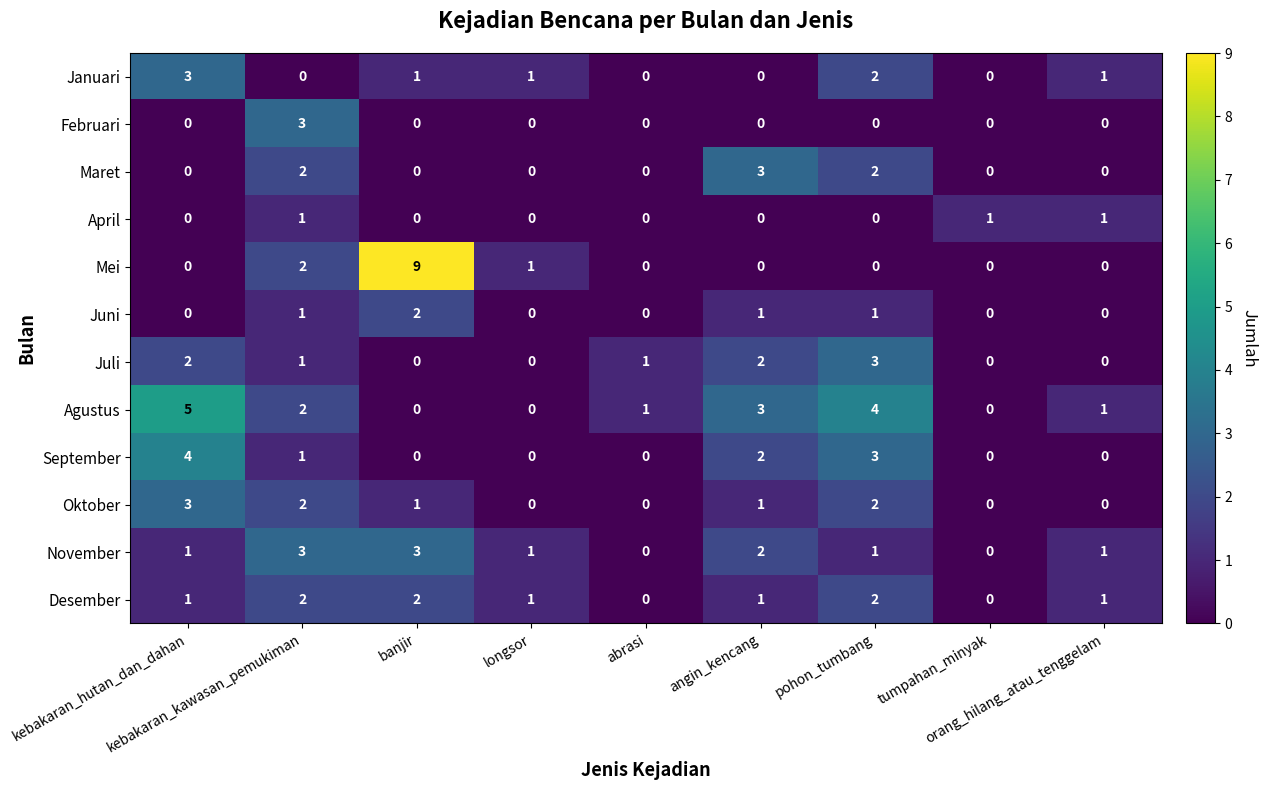

Which series has the largest total across all categories?

Agustus